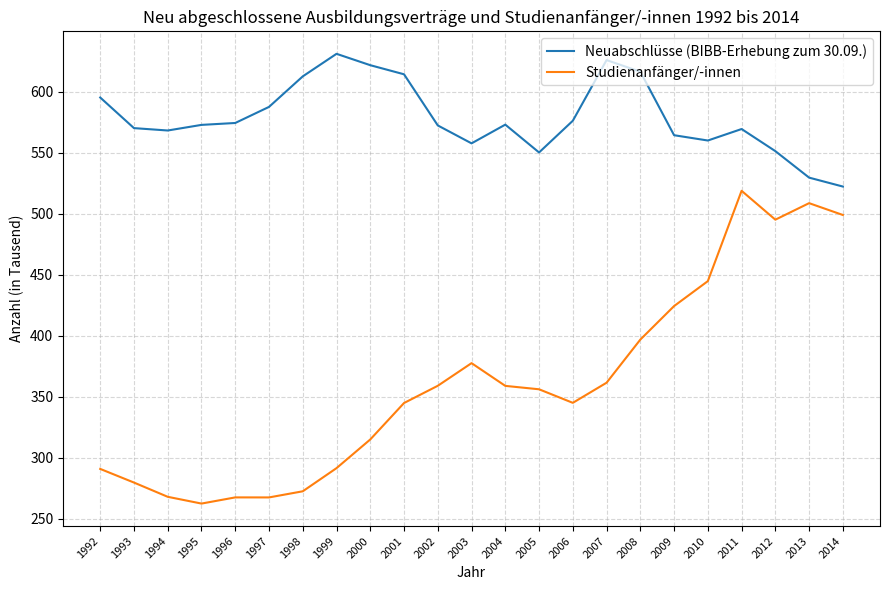

True or false: Neuabschlüsse (BIBB-Erhebung zum 30.09.) and Studienanfänger/-innen cross at least once.

False